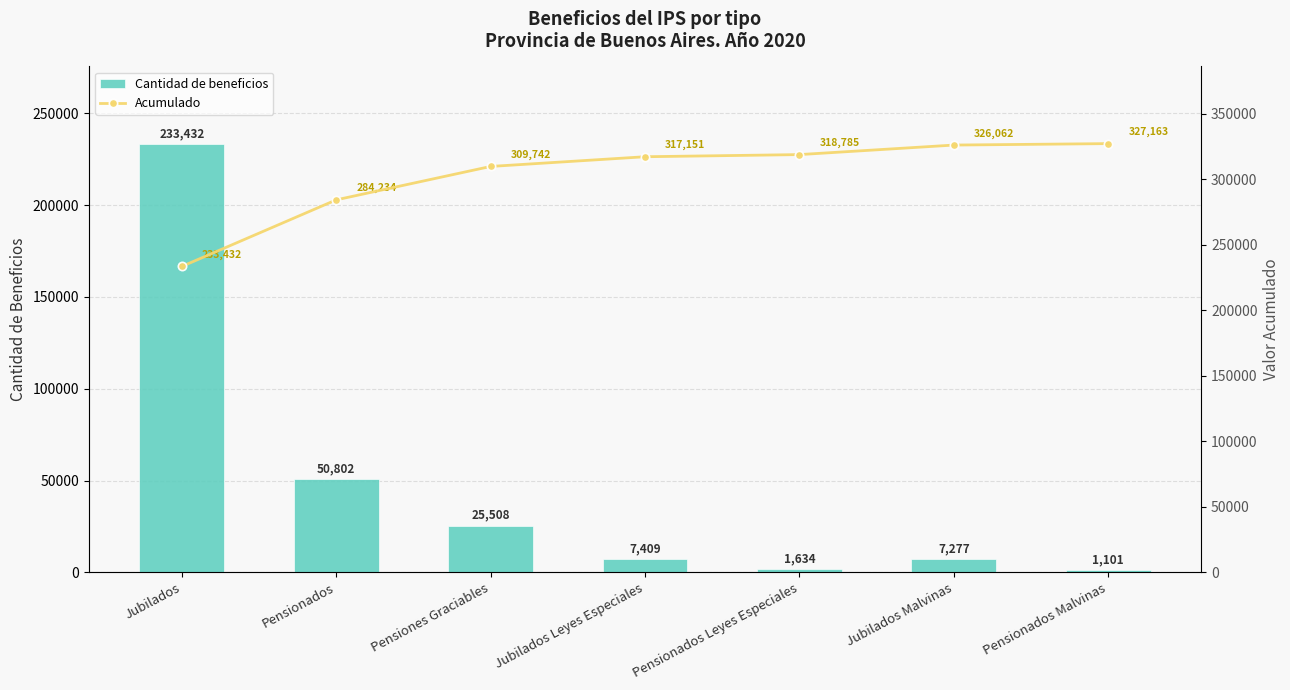

Where is Cantidad de beneficios nearest to the value 117266?

Pensionados